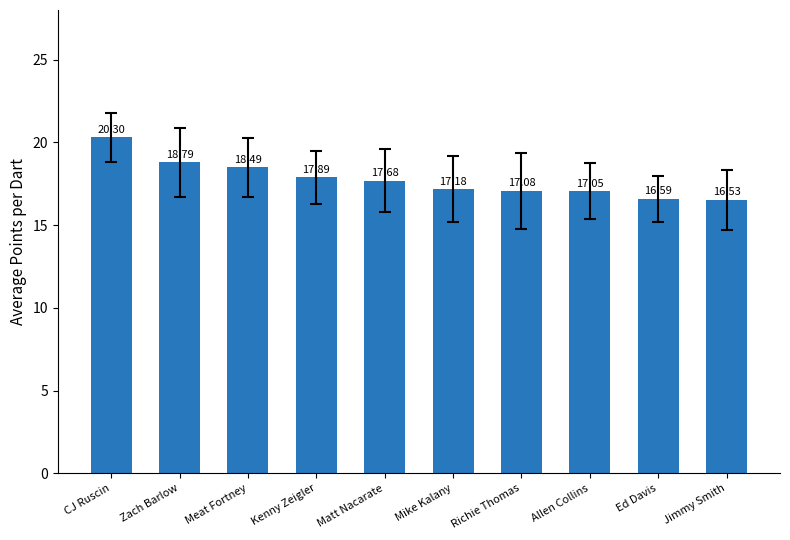

What is the label of the 4th bar from the left?

Kenny Zeigler